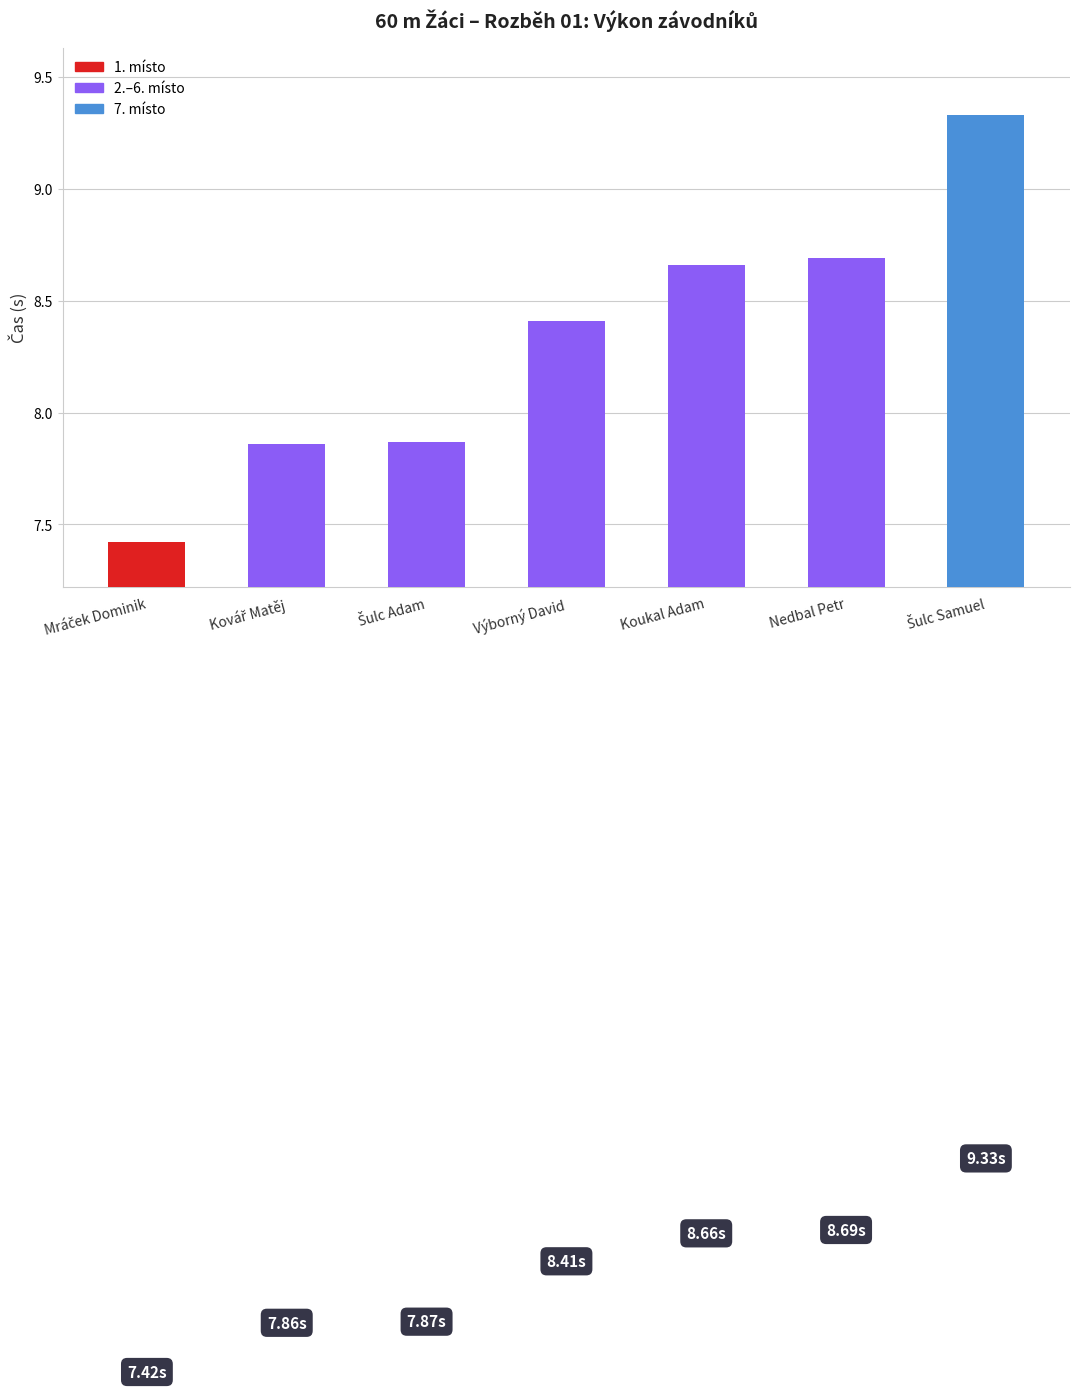

What is the change in value from Výborný David to Nedbal Petr?

+0.3